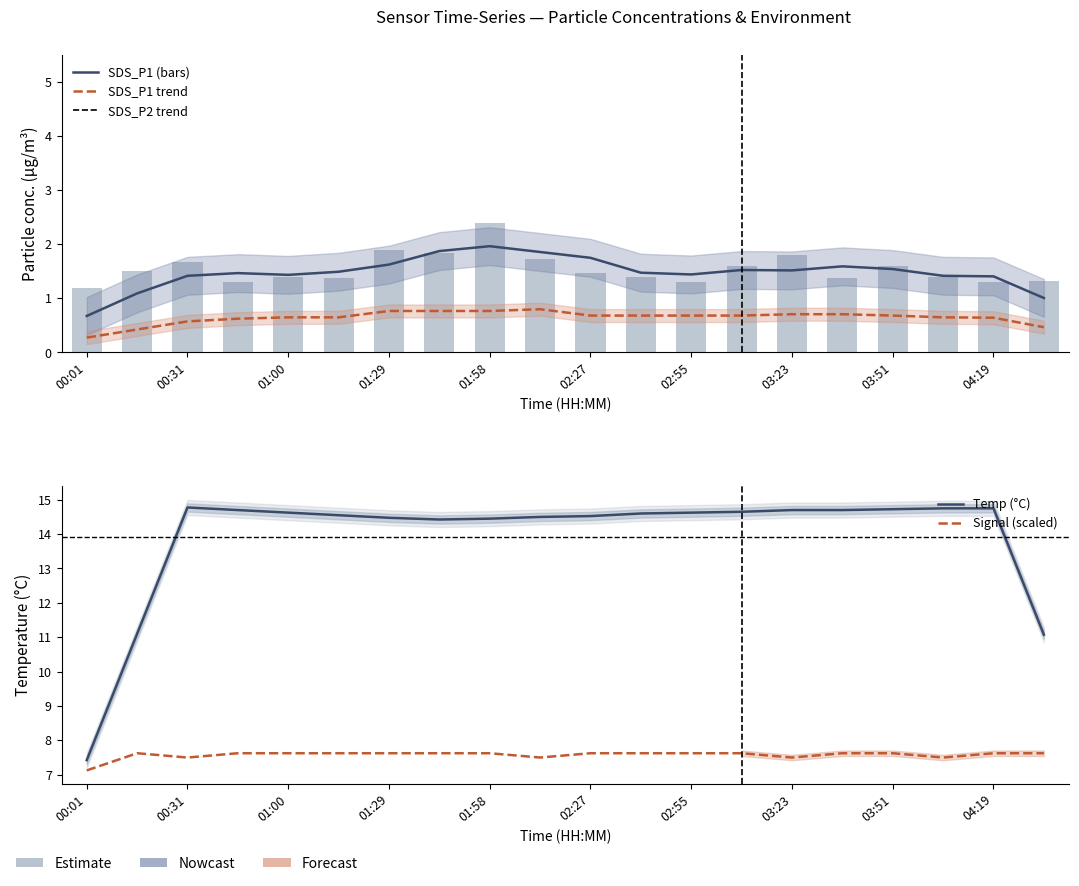

At how many categories does at least one series exceed 14?

17